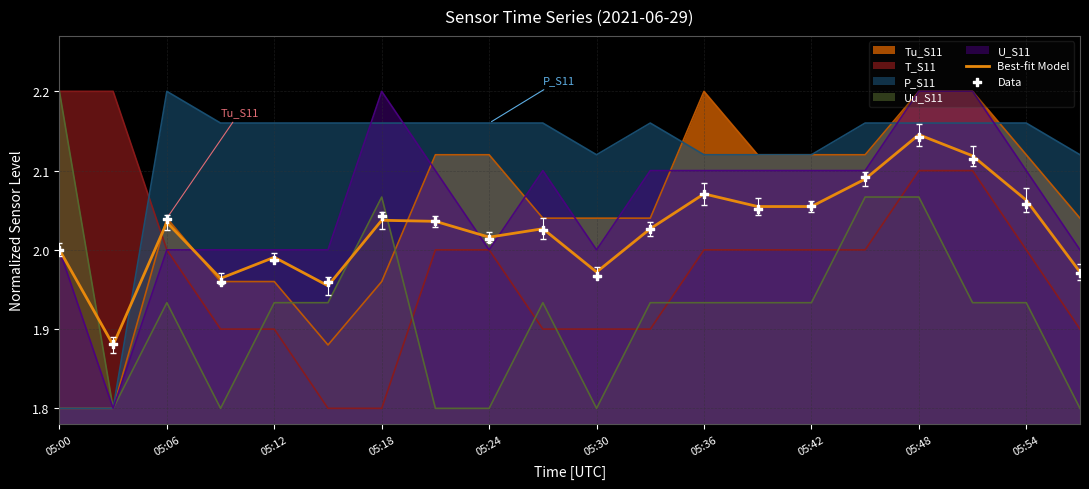

At how many categories does at least one series exceed 1?

20